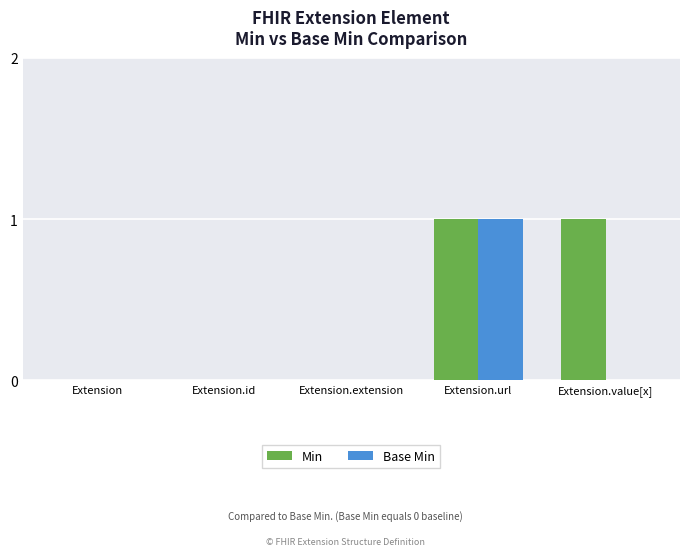

Reading left to right, what are all the values shown in this chart?

Min: Extension=0	Extension.id=0	Extension.extension=0	Extension.url=1	Extension.value[x]=1
Base Min: Extension=0	Extension.id=0	Extension.extension=0	Extension.url=1	Extension.value[x]=0